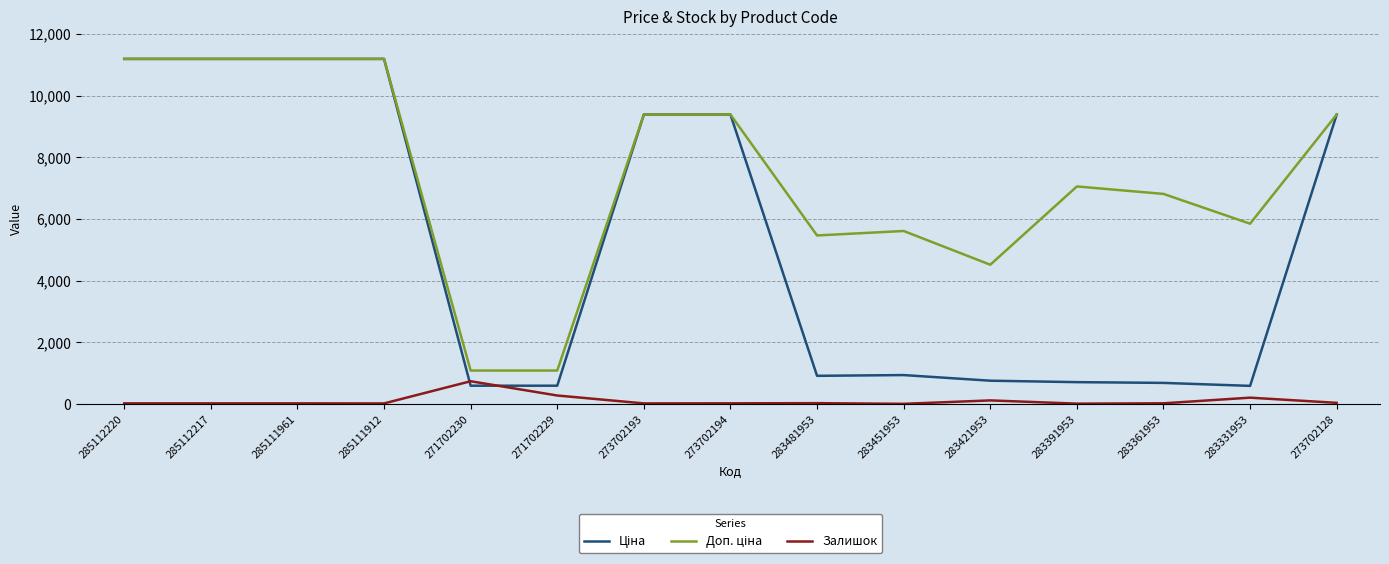

Is it true that Залишок equals 16.0 at 273702193?

True